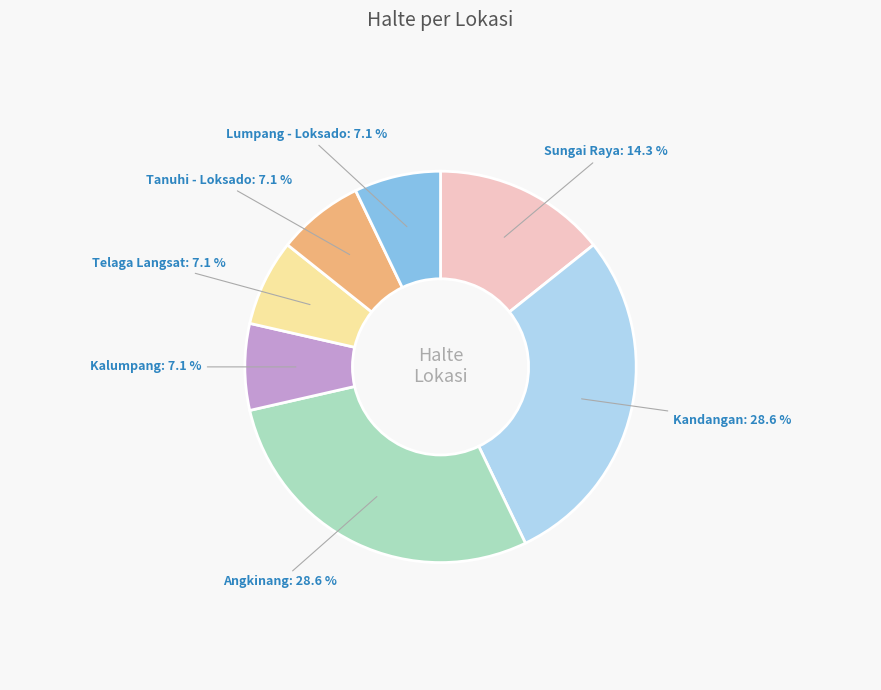

Is there a majority slice in this chart?

No